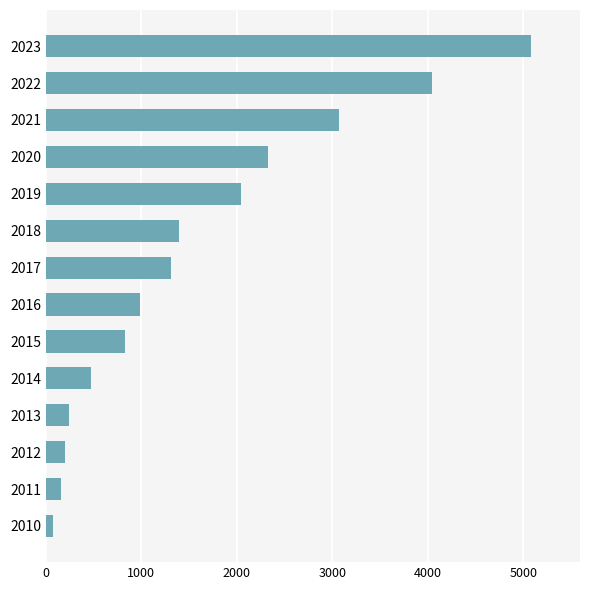

Does the chart contain stacked bars?

No